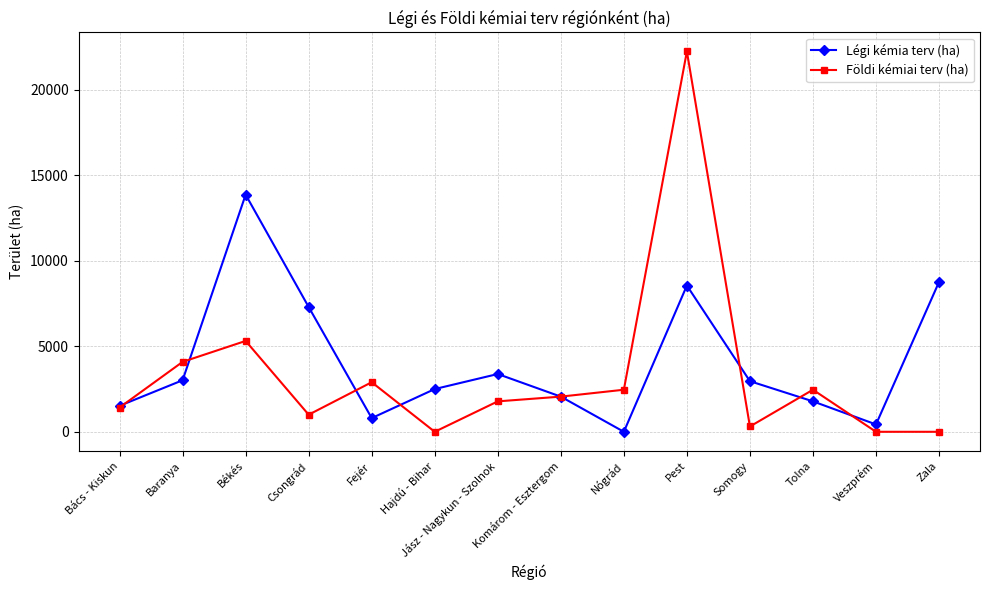

The Földi kémiai terv (ha) series shows 4189 at Tolna. True or false?

False